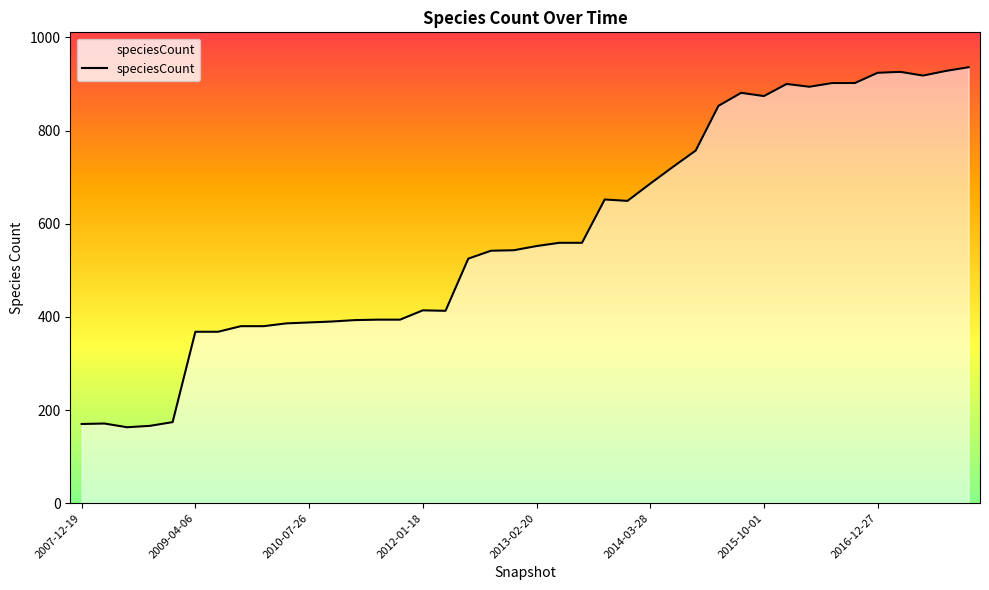

What is the maximum value shown in the chart?

936